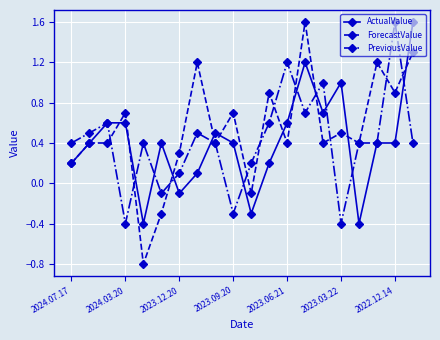

What is the difference between the maximum and minimum values in the ForecastValue series?

2.4